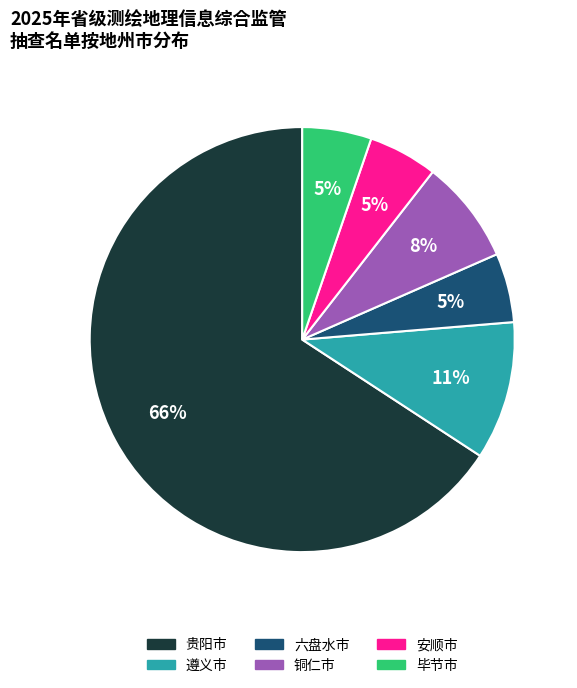

Does 贵阳市 represent more than half of the total?

Yes